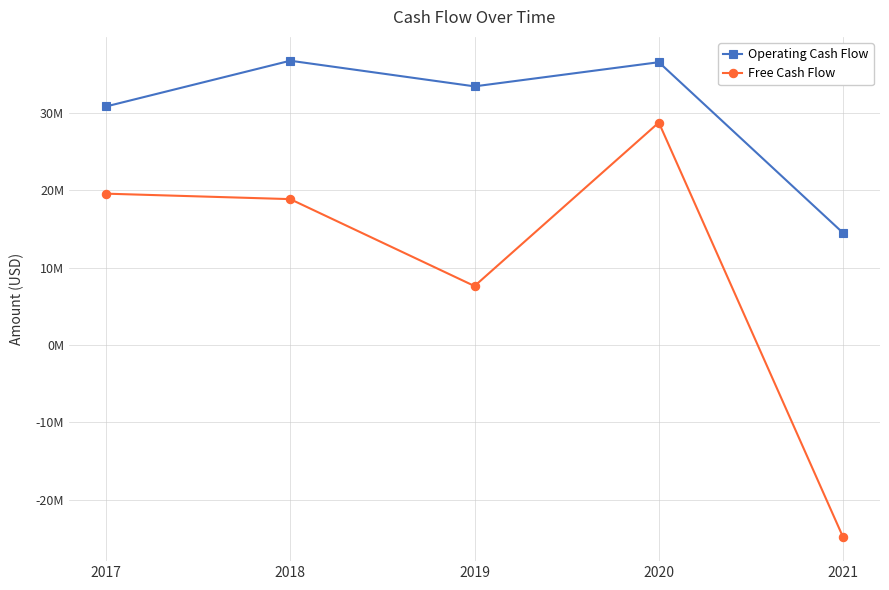

What are all the series names shown in the legend?

Operating Cash Flow, Free Cash Flow